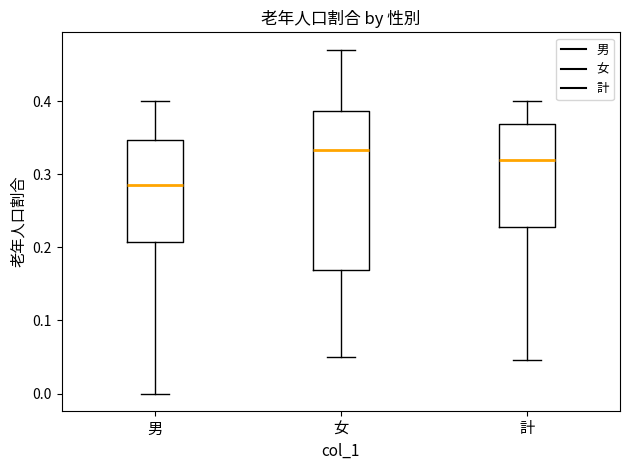

Reading left to right, read every box against the y-axis: the position of its median line, the range the box covers, and the ends of its whiskers. The values are not printed on the chart, so give them approximately, as read against the axis.

男: median 0.29, box 0.21 to 0.35, whiskers 0.00 to 0.40
女: median 0.33, box 0.17 to 0.39, whiskers 0.05 to 0.47
計: median 0.32, box 0.23 to 0.37, whiskers 0.05 to 0.40